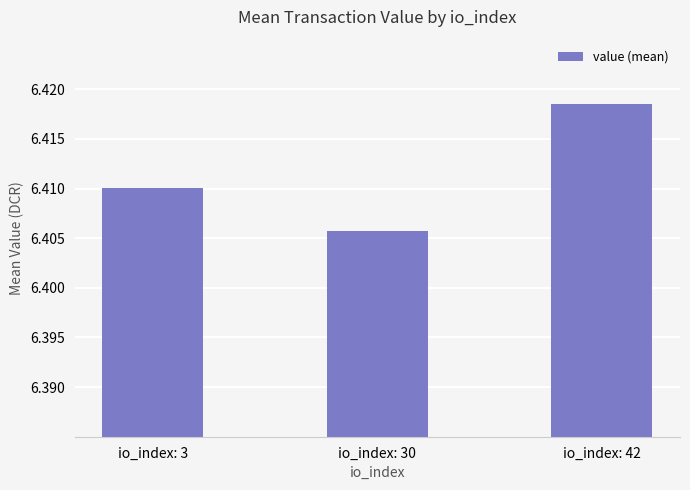

Which label corresponds to the smallest value in the chart?

io_index: 30